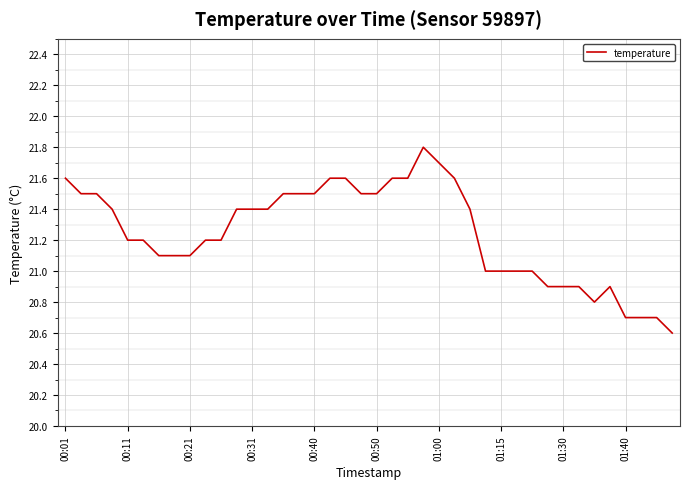

What is the difference between the maximum and minimum values?

1.2